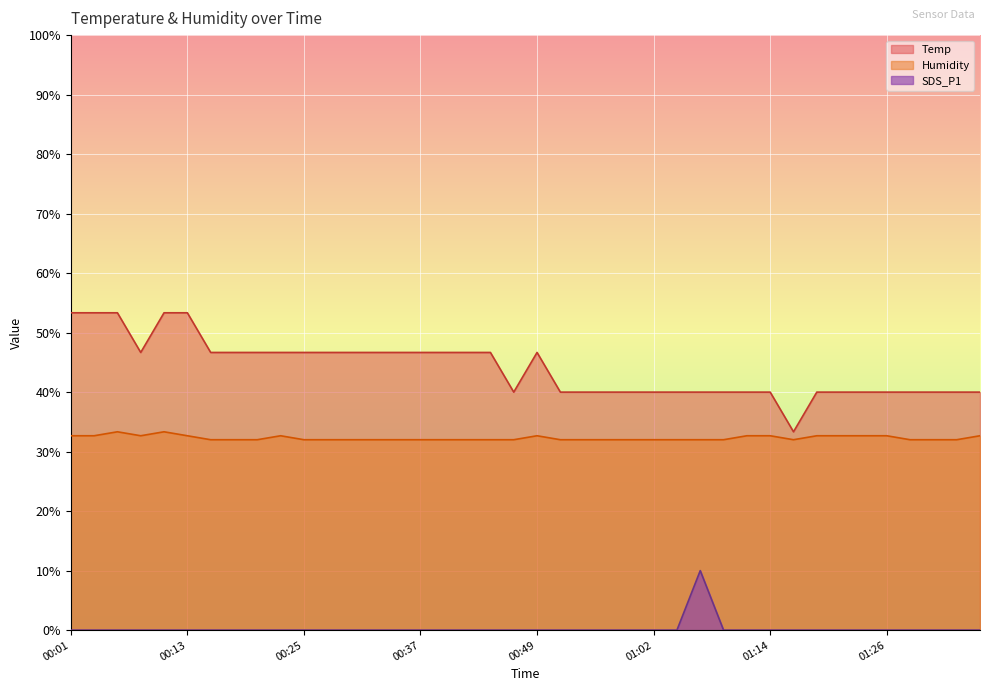

The value of SDS_P1 at 01:04 is -4.7. True or false?

False